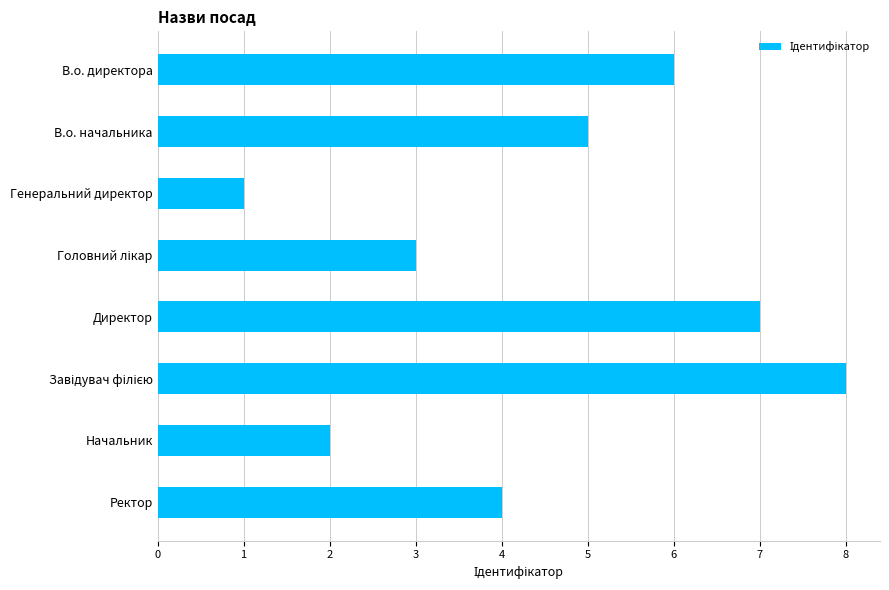

What is the label of the 1st bar from the bottom?

Ректор